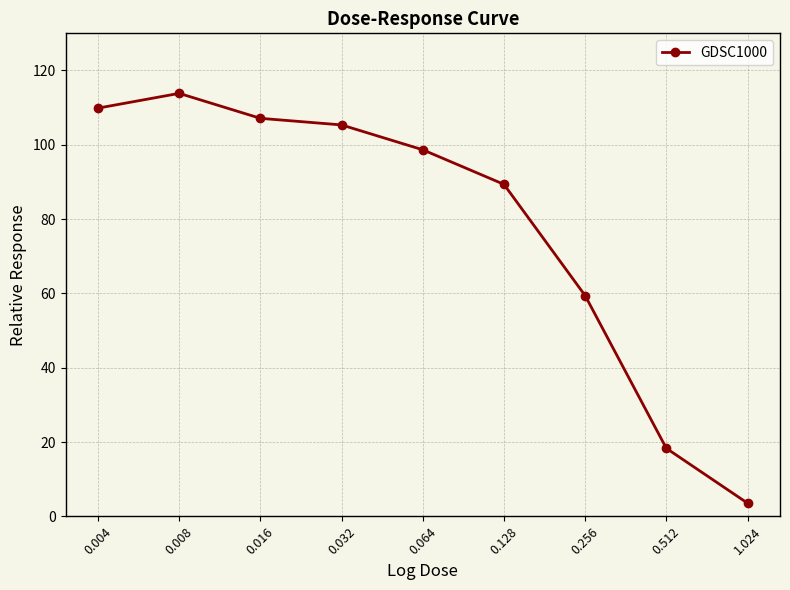

What is the maximum value shown in the chart?

113.8